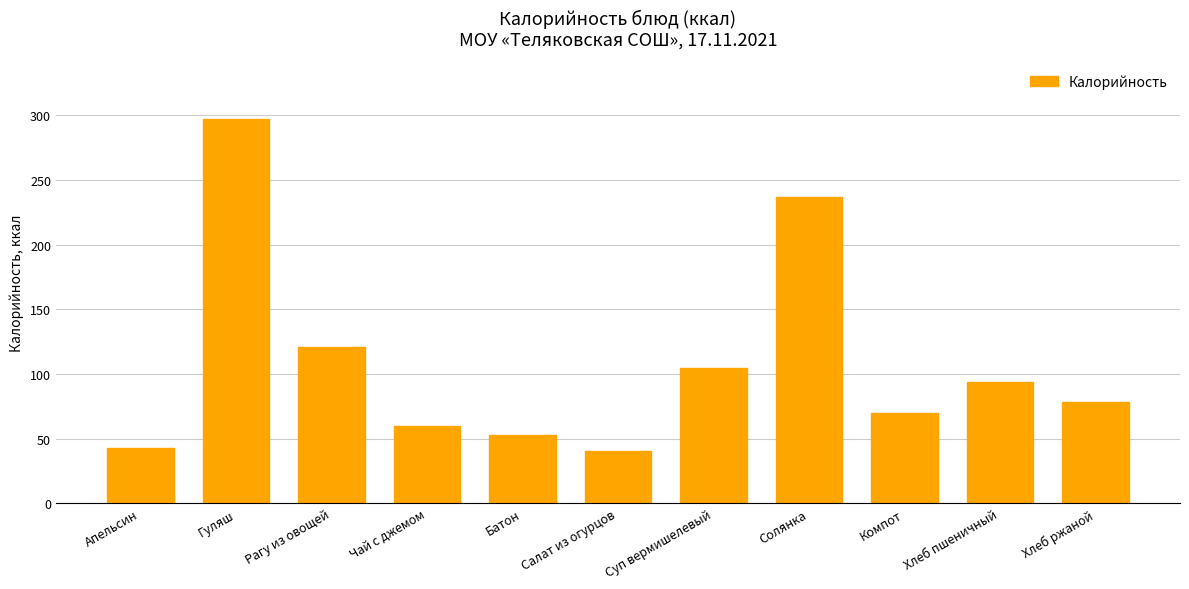

What is the change in value from Рагу из овощей to Солянка?

+116.6